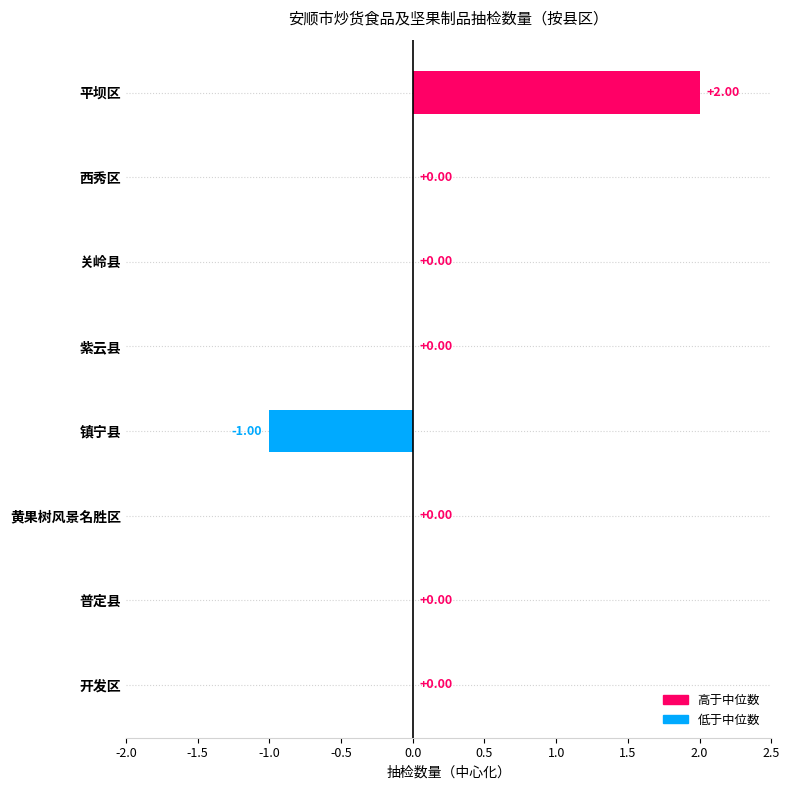

Which has a higher value, 开发区 or 平坝区?

平坝区